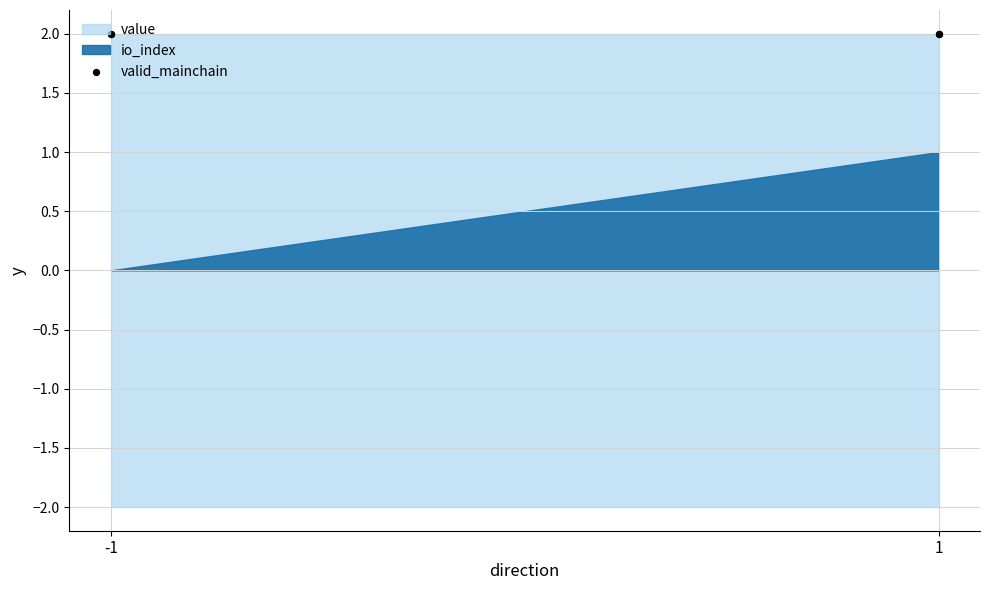

Which series contains the highest Y value?

value